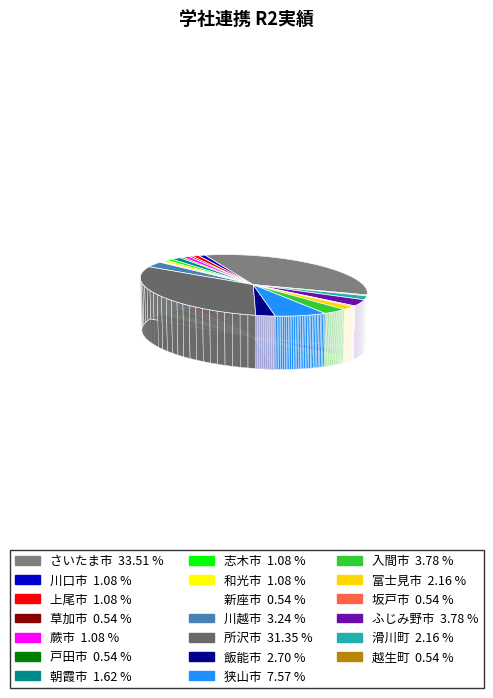

What is the largest slice in the pie chart?

さいたま市